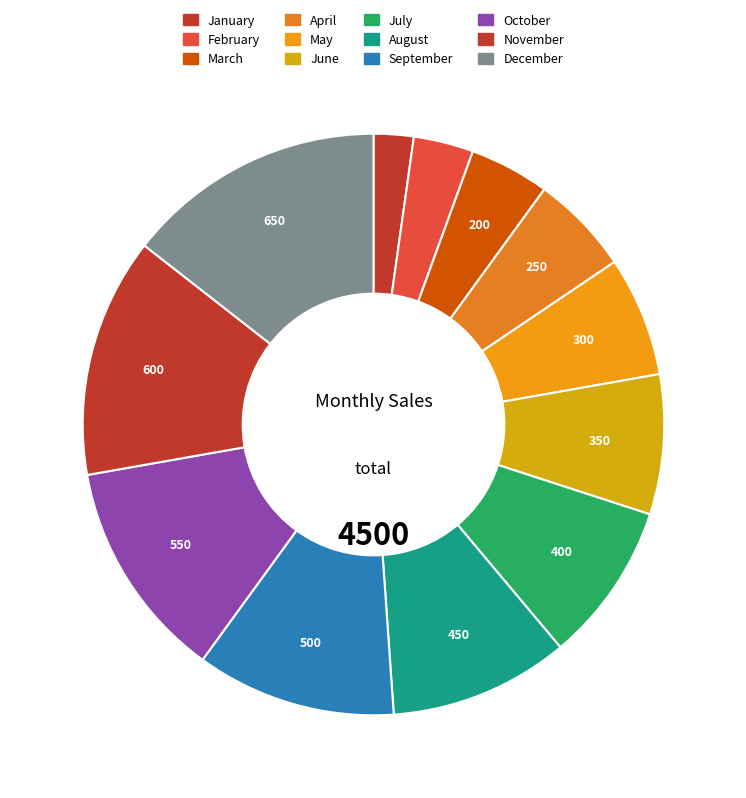

What portion of the pie excludes May?

93.3%